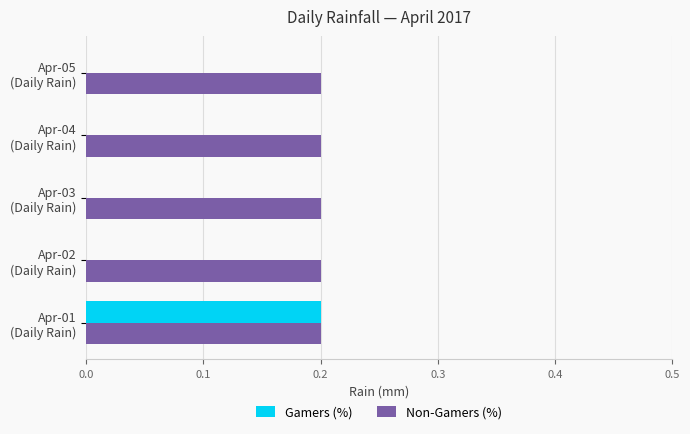

Which series has the largest total across all categories?

Non-Gamers (%)